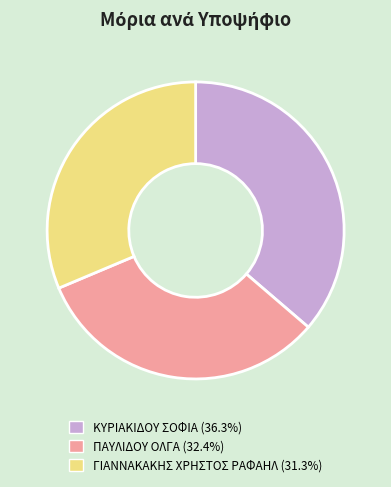

How many slices are in this pie chart?

3